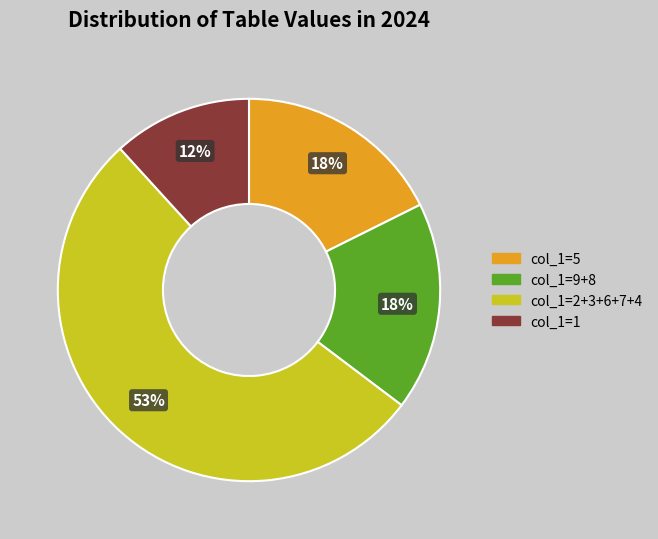

Approximately how many times larger is the value at col_1=9+8 compared to col_1=2+3+6+7+4?

0.3